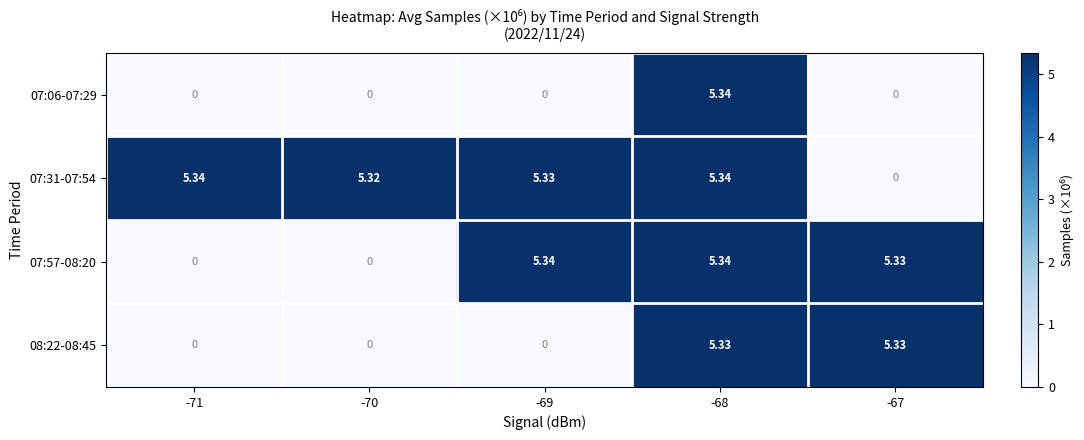

Which series has the widest spread of values?

row_2